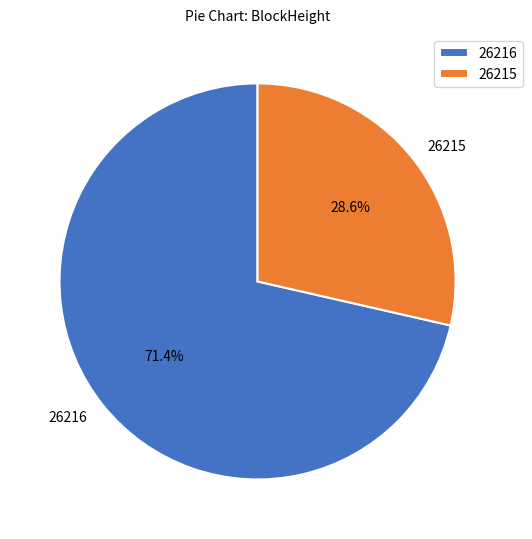

Is the sum of 26216 and 26215 greater than half?

Yes